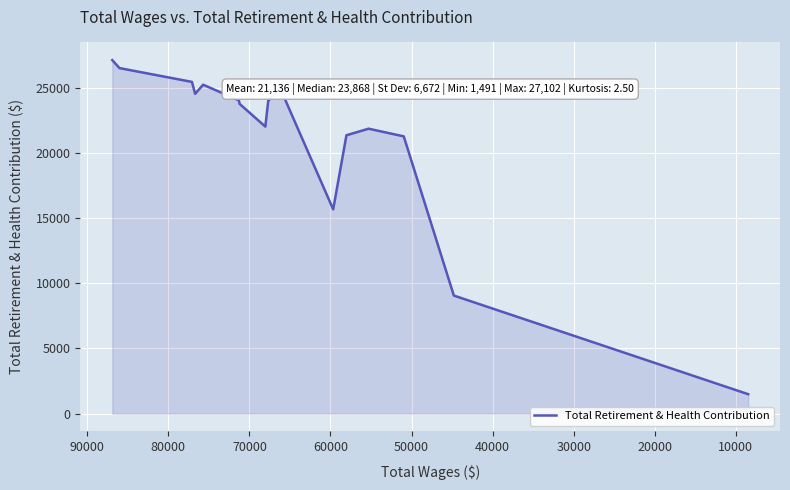

What is the greatest value displayed?

27102